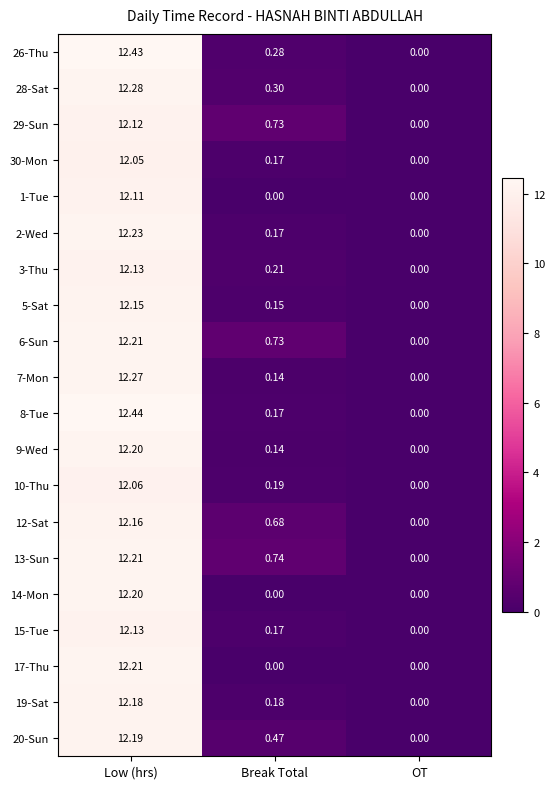

At which label is 3-Thu closest to 6?

Break Total